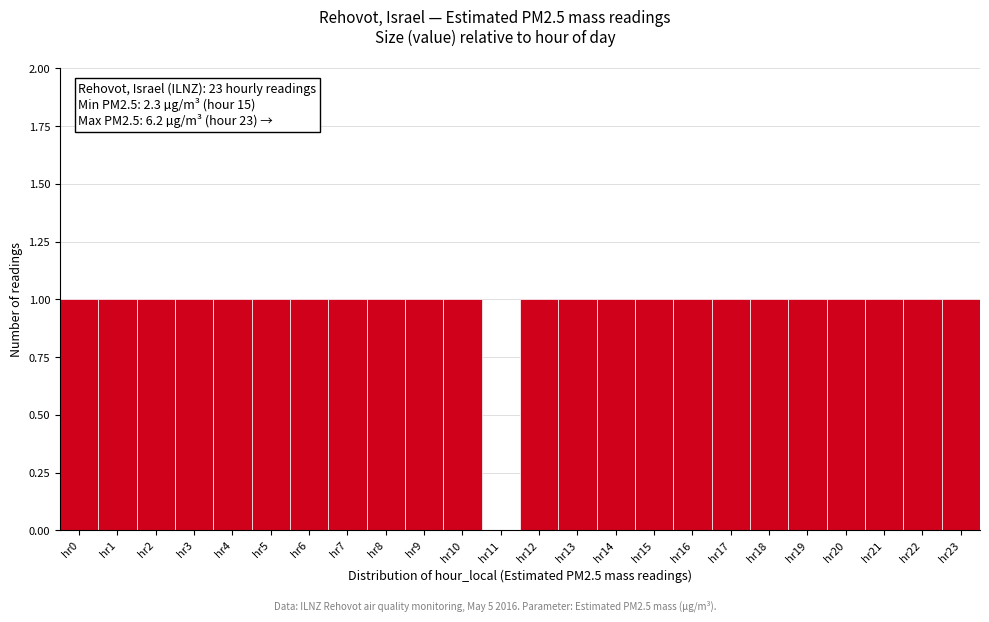

Reading right to left, extract all data points from this chart.

hr23=1	hr22=1	hr21=1	hr20=1	hr19=1	hr18=1	hr17=1	hr16=1	hr15=1	hr14=1	hr13=1	hr12=1	hr11=0	hr10=1	hr9=1	hr8=1	hr7=1	hr6=1	hr5=1	hr4=1	hr3=1	hr2=1	hr1=1	hr0=1